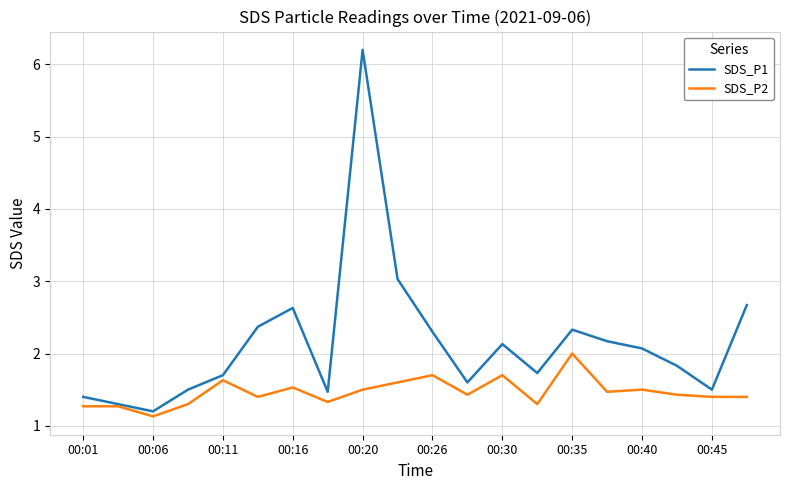

List the series in order of their peak value, highest first.

SDS_P1, SDS_P2